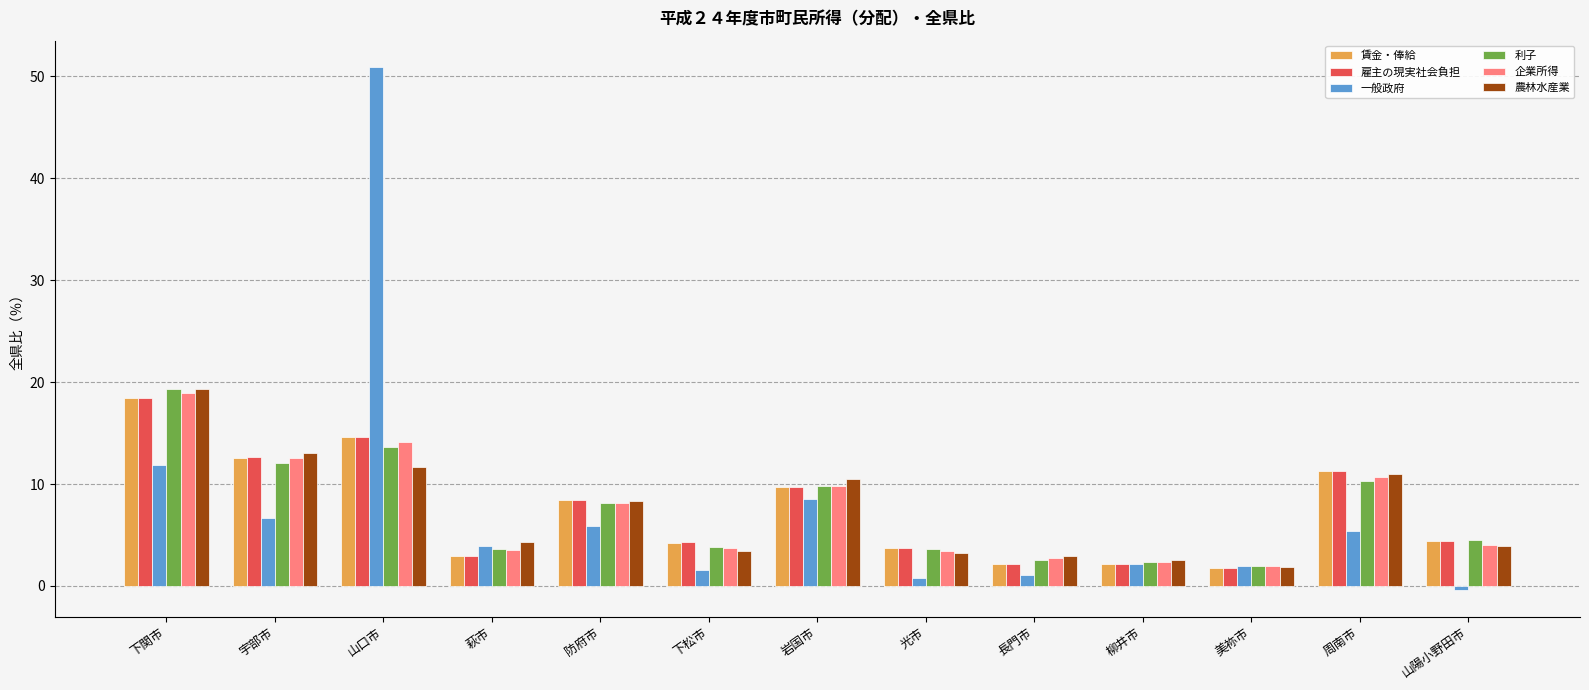

What is the maximum value shown in the chart?

50.9